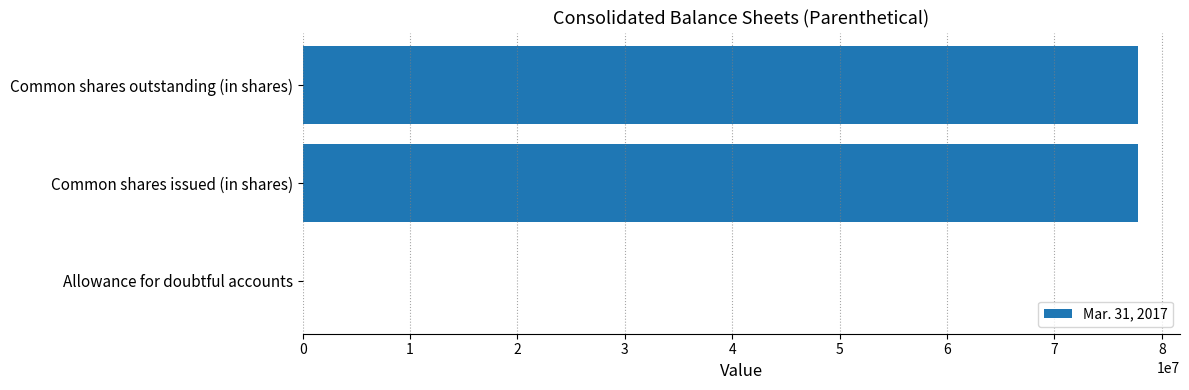

The value at Common shares outstanding (in shares) is 77805014. True or false?

True